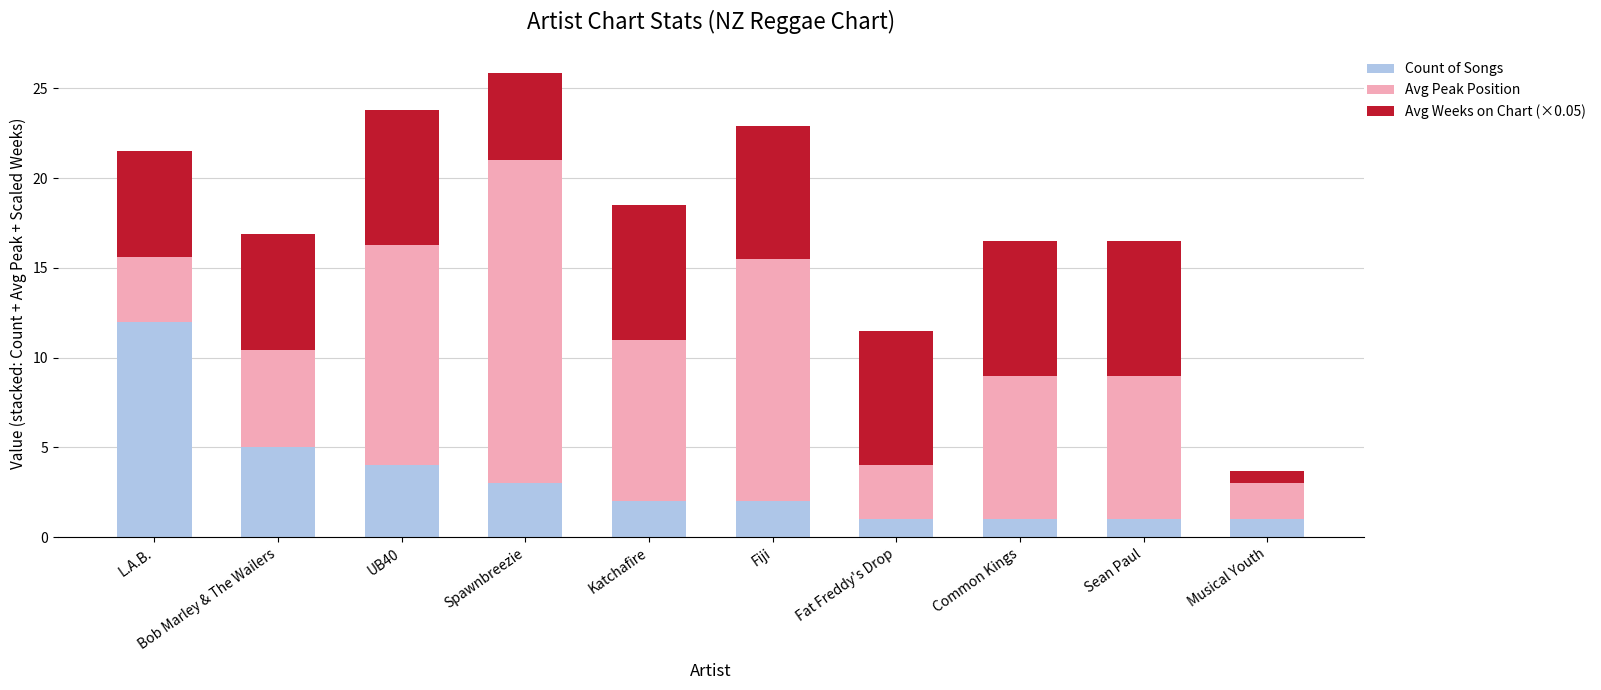

What is the total value across all series at Katchafire?

18.5